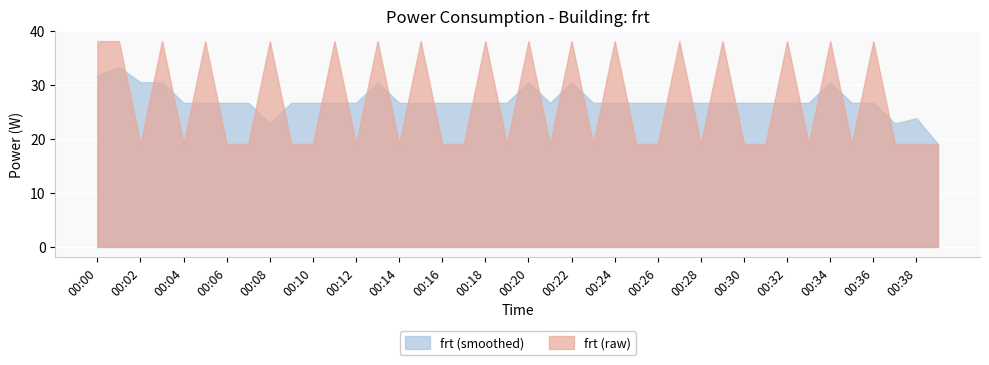

How many lines are shown in the chart?

2